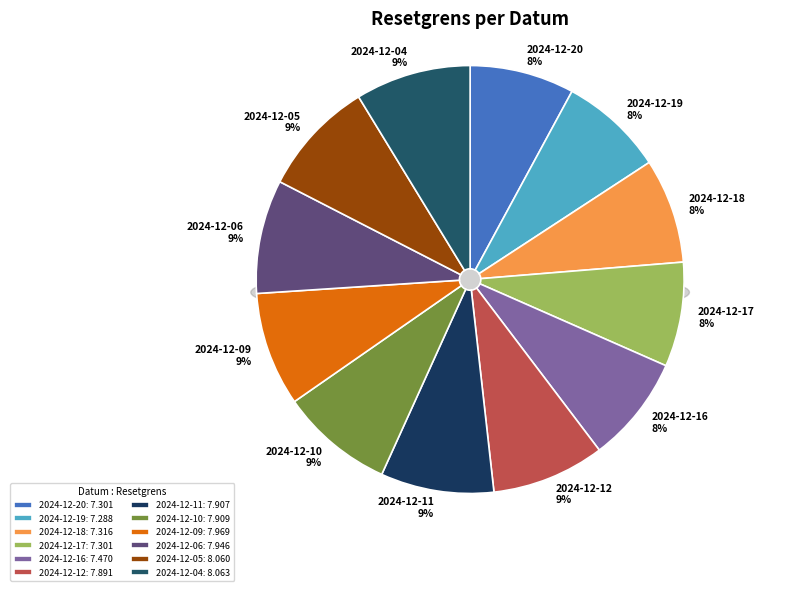

Which has a higher value, 2024-12-04 or 2024-12-16?

2024-12-04